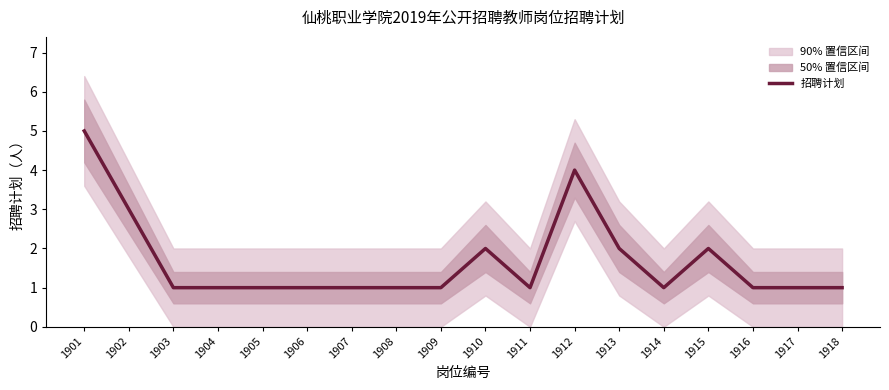

What is the change in value from 1901 to 1916?

-4